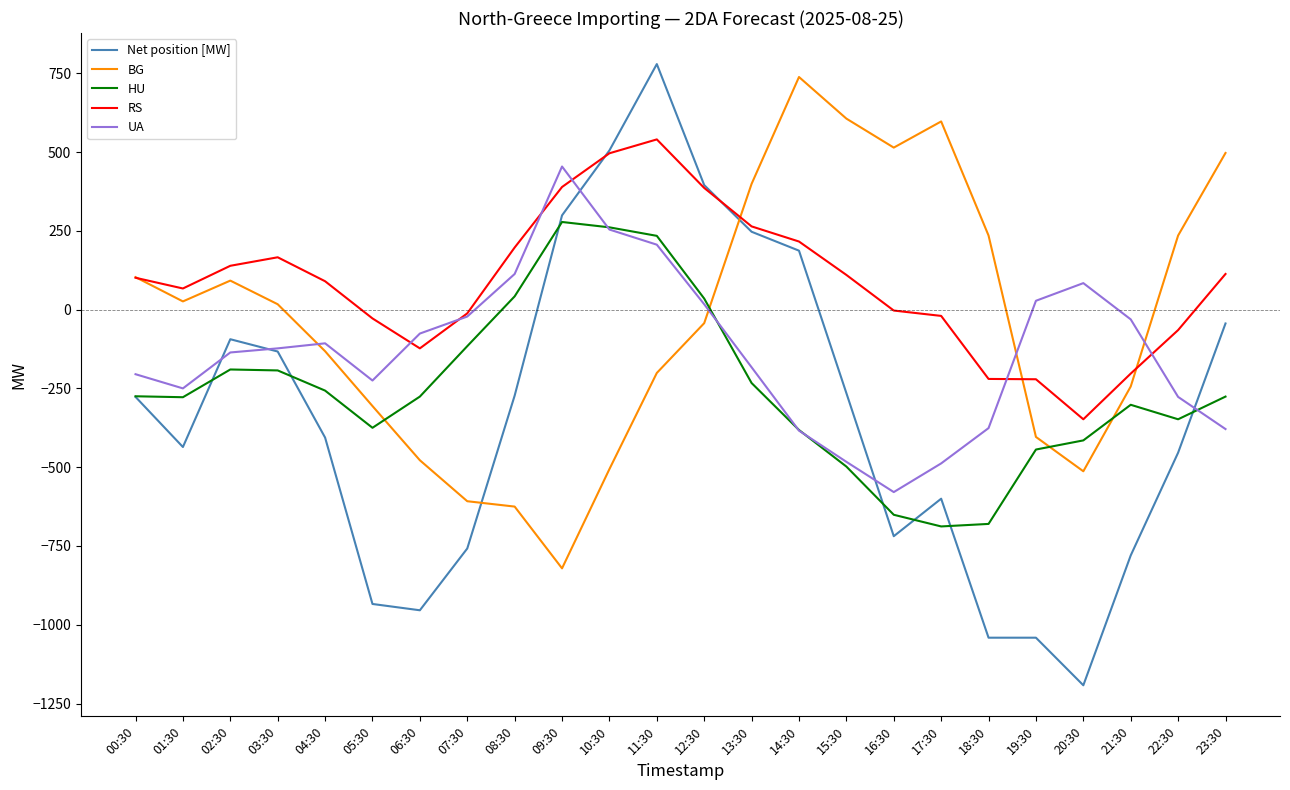

Between 03:30 and 20:30, which series saw the biggest shift?

Net position [MW]